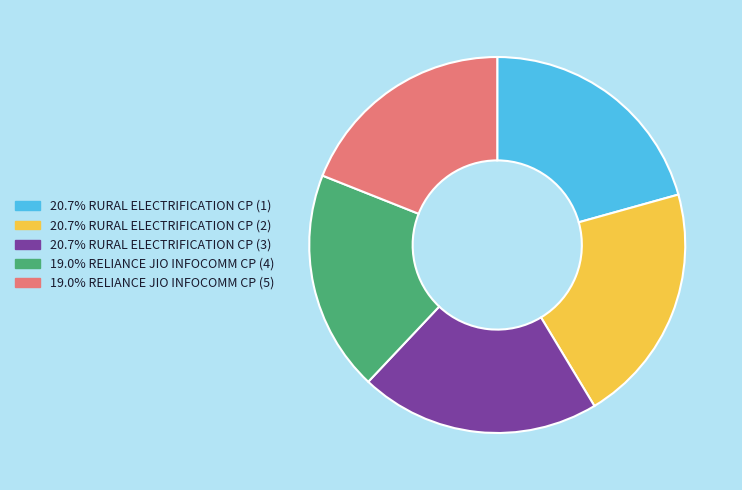

How many segments does this pie chart have?

5